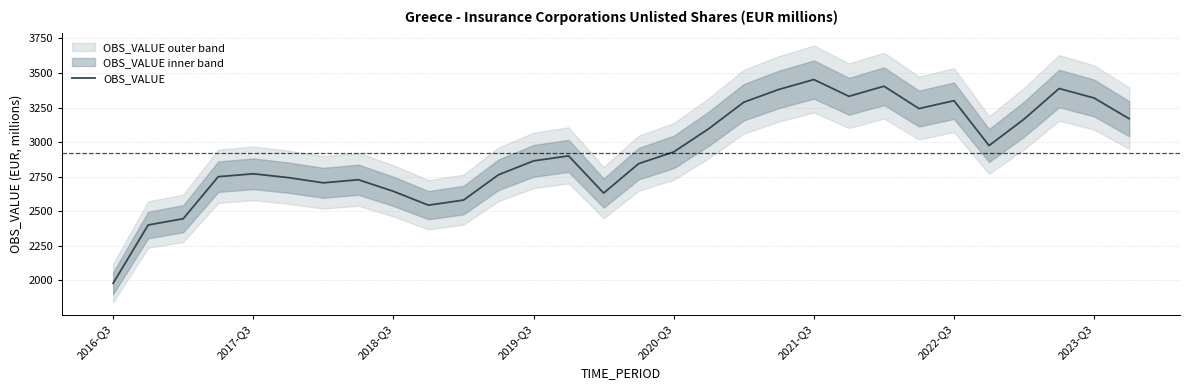

What is the maximum value for OBS_VALUE?

3452.1